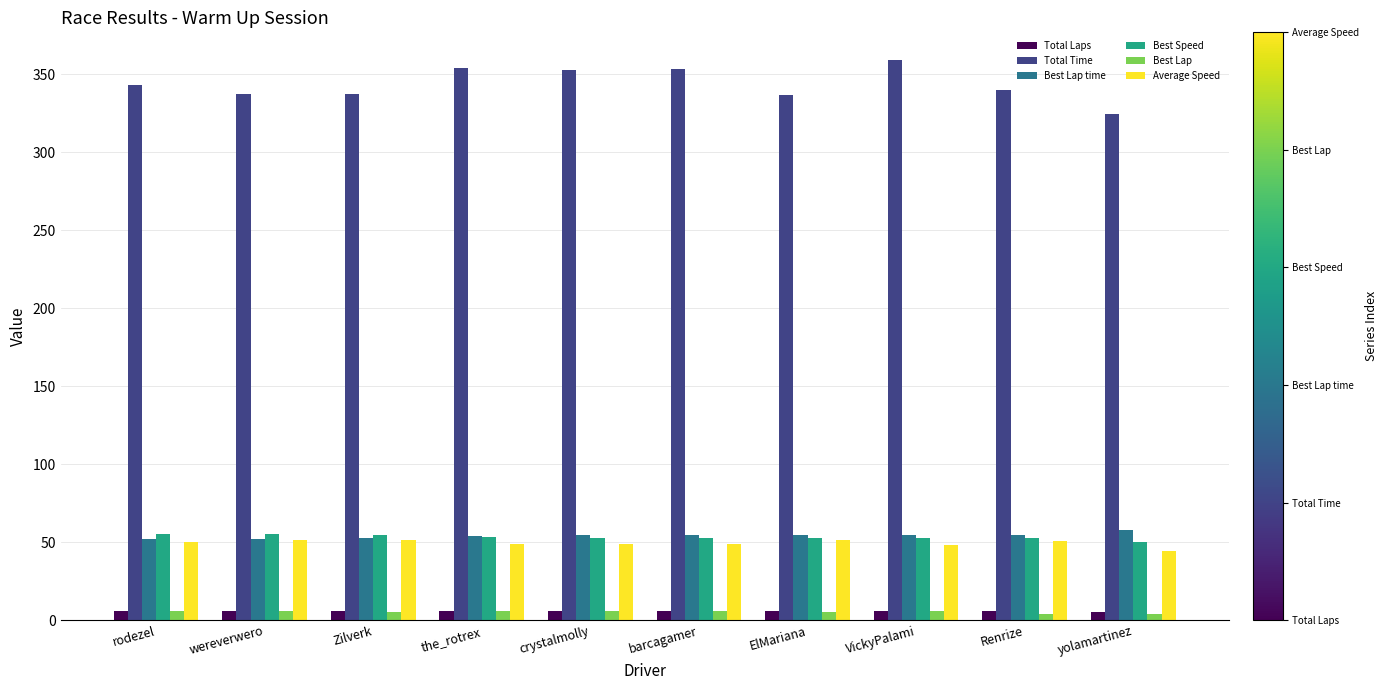

Is the value of Average Speed at Zilverk greater than the value of Total Time at Renrize?

No